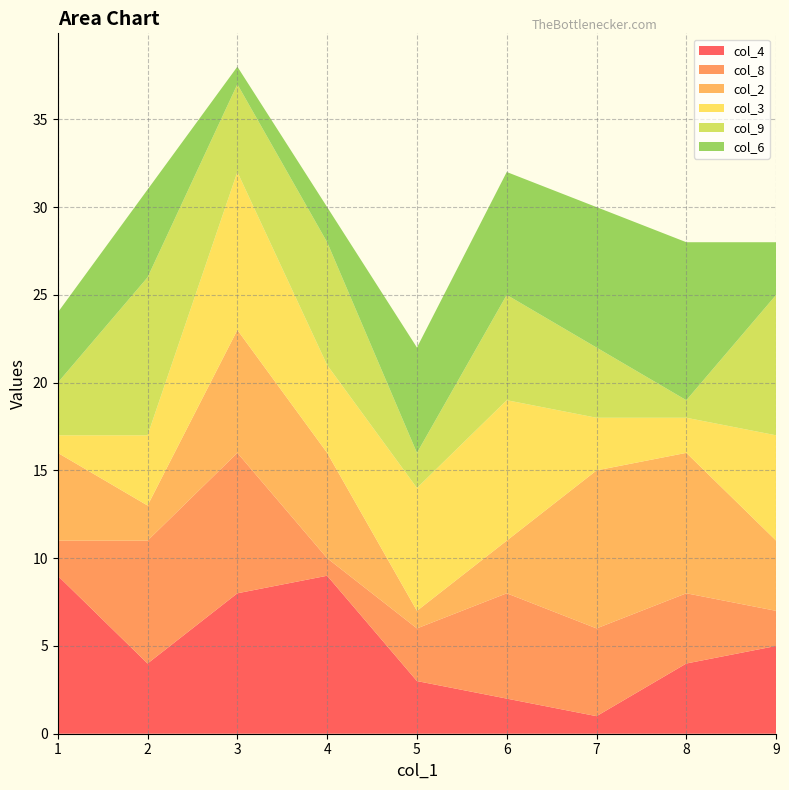

Reading left to right, what are all the values shown in this chart?

col_4: 9	4	8	9	3	2	1	4	5
col_8: 2	7	8	1	3	6	5	4	2
col_2: 5	2	7	6	1	3	9	8	4
col_3: 1	4	9	5	7	8	3	2	6
col_9: 3	9	5	7	2	6	4	1	8
col_6: 4	5	1	2	6	7	8	9	3